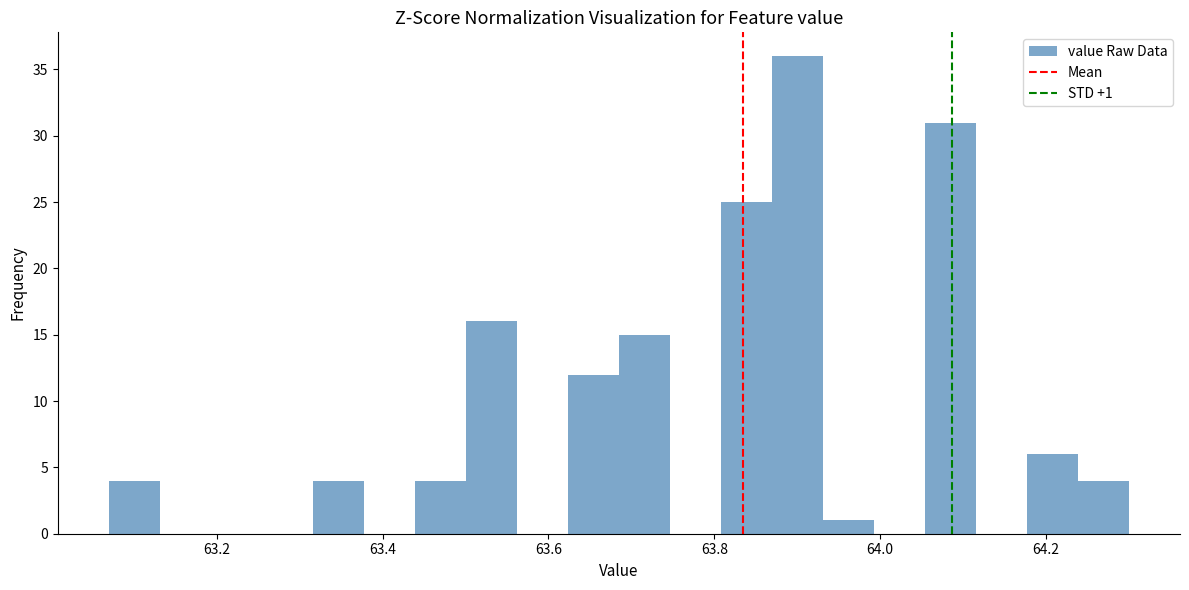

Around what value on the x-axis is the tallest bar? Give the approximate position of its centre, as read against the axis.

63.90